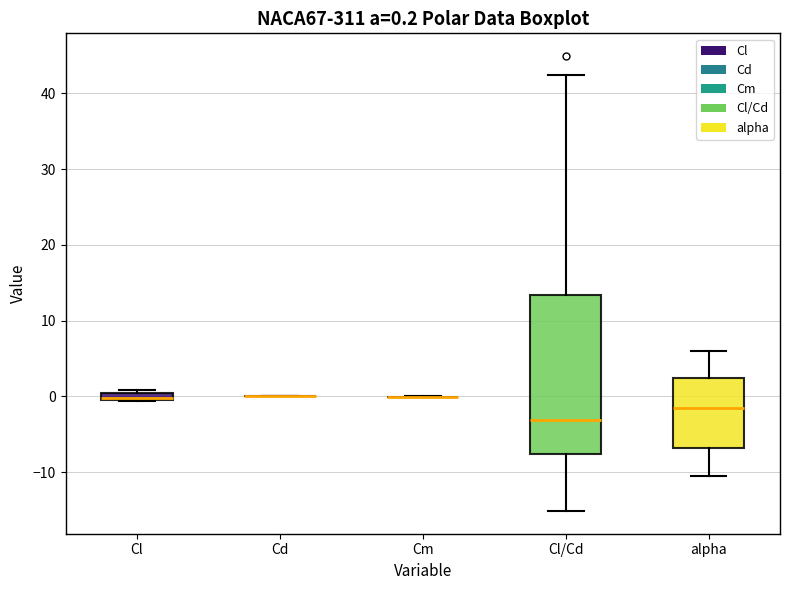

Which box is the tallest, from its lower edge to its upper edge?

Cl/Cd